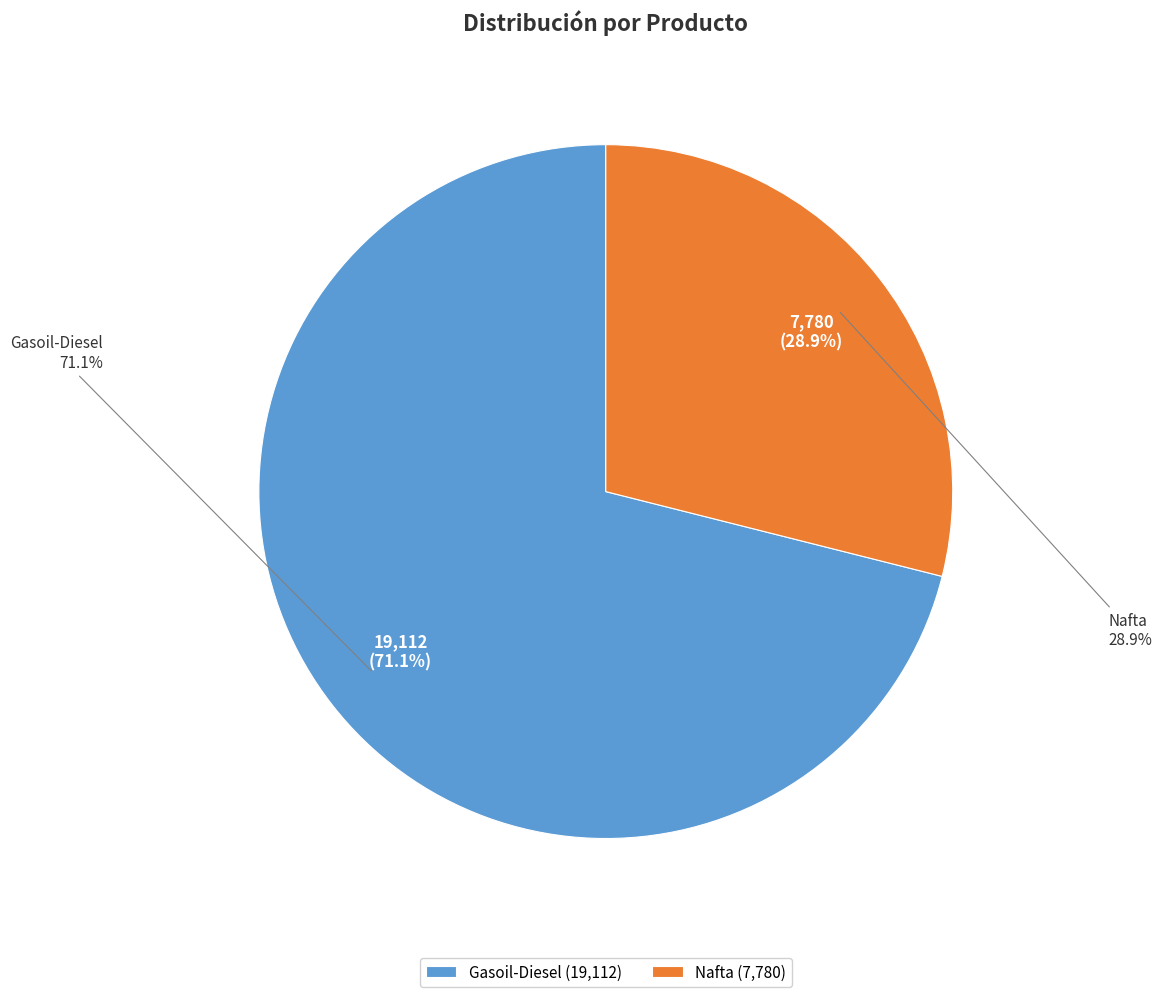

Count the number of slices in the pie.

2